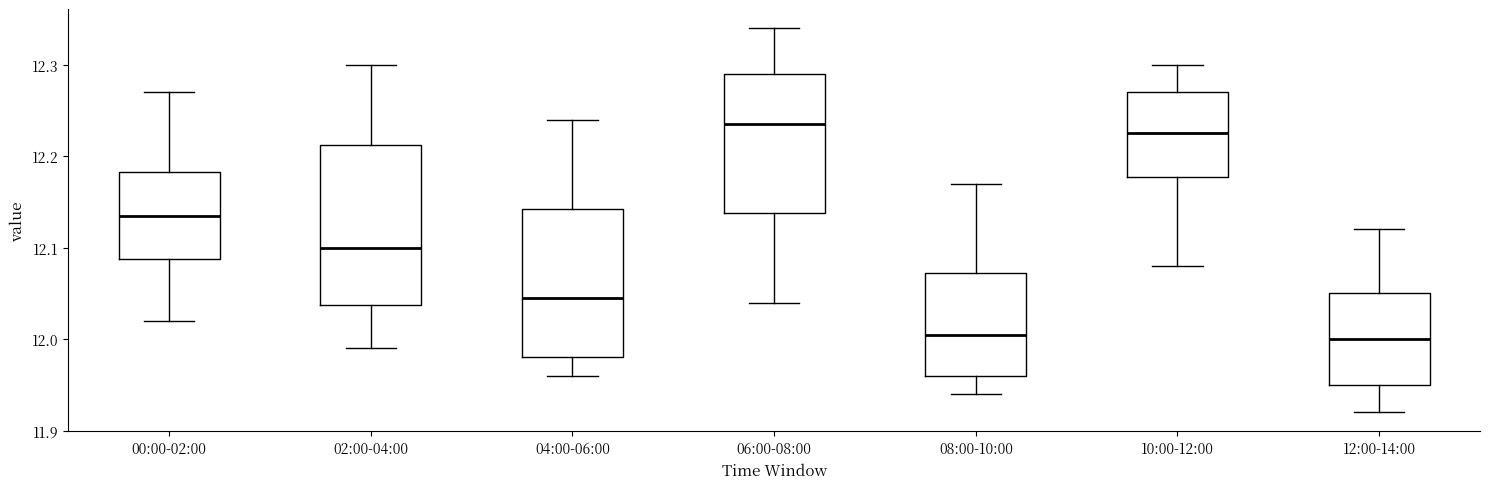

Where is the lower edge of the box for 04:00-06:00 on the y-axis? The values are not printed on the chart, so give them approximately, as read against the axis.

11.98